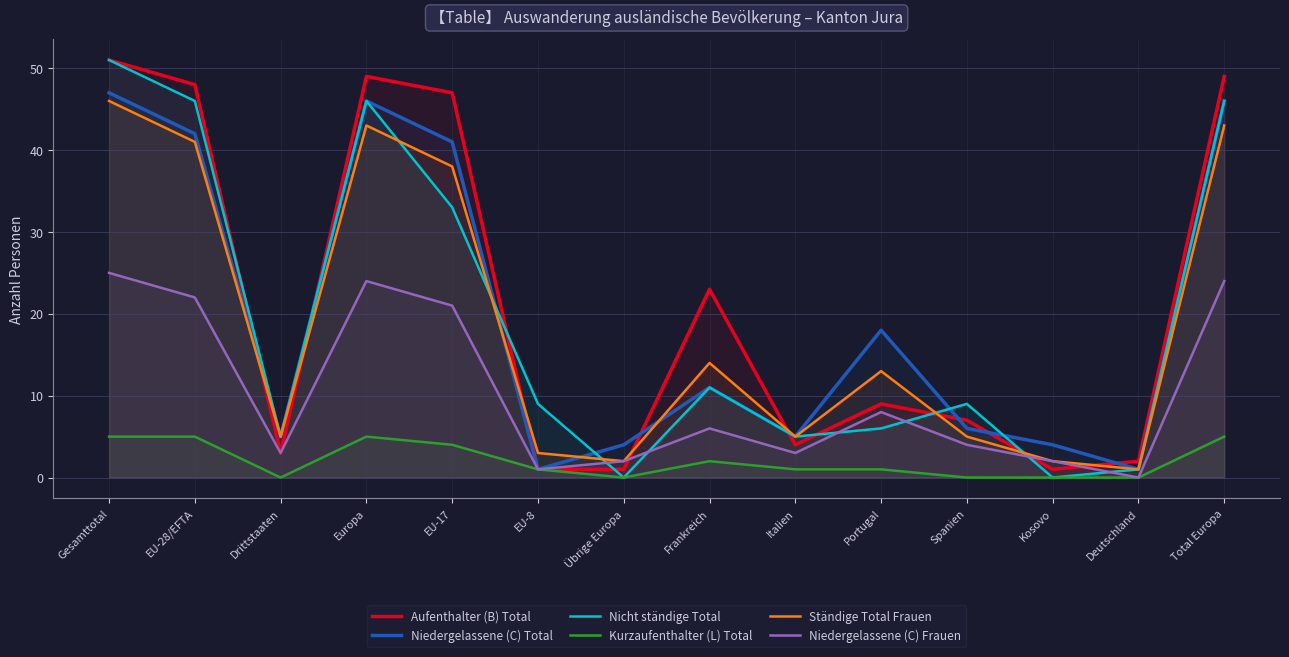

Reading right to left, list all the values displayed in this chart.

Aufenthalter (B) Total: 49	2	1	7	9	4	23	1	1	47	49	3	48	51
Niedergelassene (C) Total: 46	1	4	6	18	5	11	4	1	41	46	5	42	47
Nicht ständige Total: 46	1	0	9	6	5	11	0	9	33	46	5	46	51
Kurzaufenthalter (L) Total: 5	0	0	0	1	1	2	0	1	4	5	0	5	5
Ständige Total Frauen: 43	1	2	5	13	5	14	2	3	38	43	5	41	46
Niedergelassene (C) Frauen: 24	0	2	4	8	3	6	2	1	21	24	3	22	25